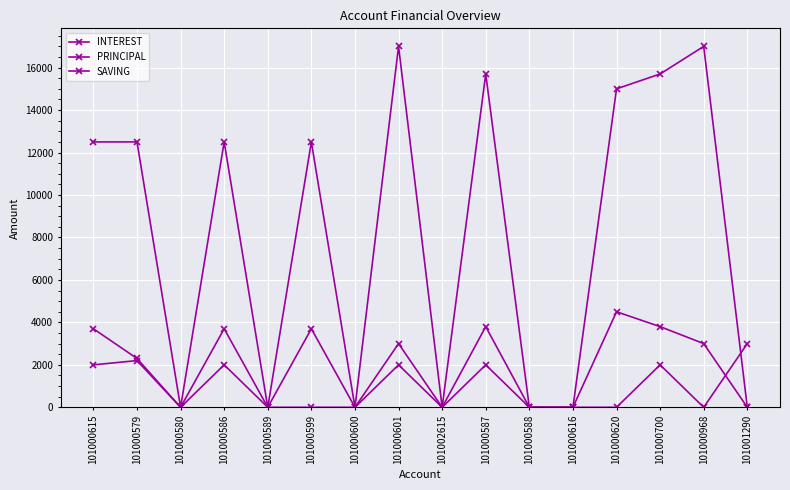

How many values in the PRINCIPAL series are below 12500?

7